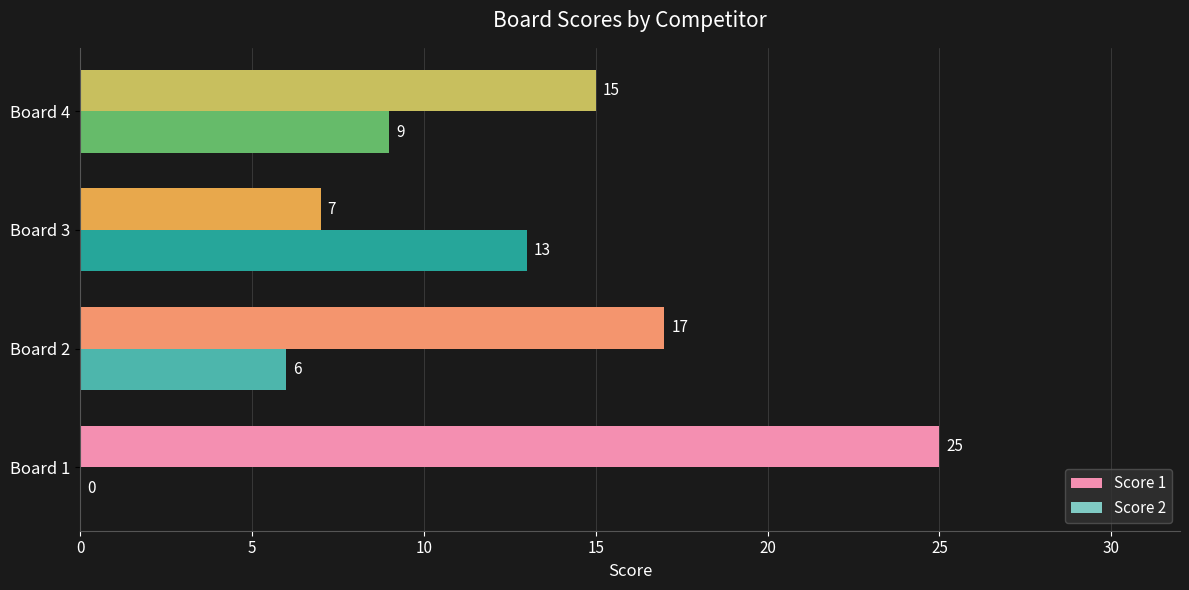

Which series has the largest total across all categories?

Score 1